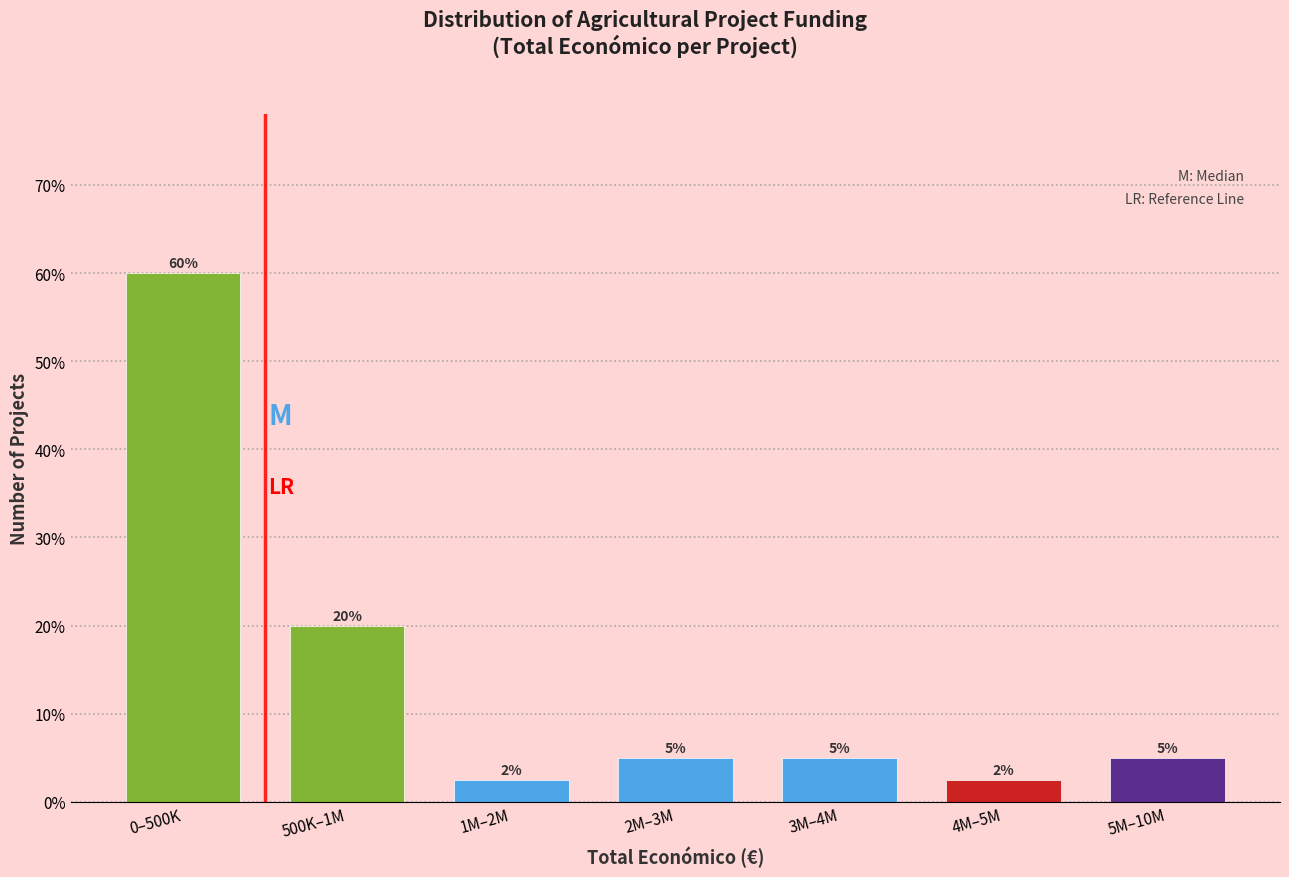

What is the smallest value displayed?

2.5